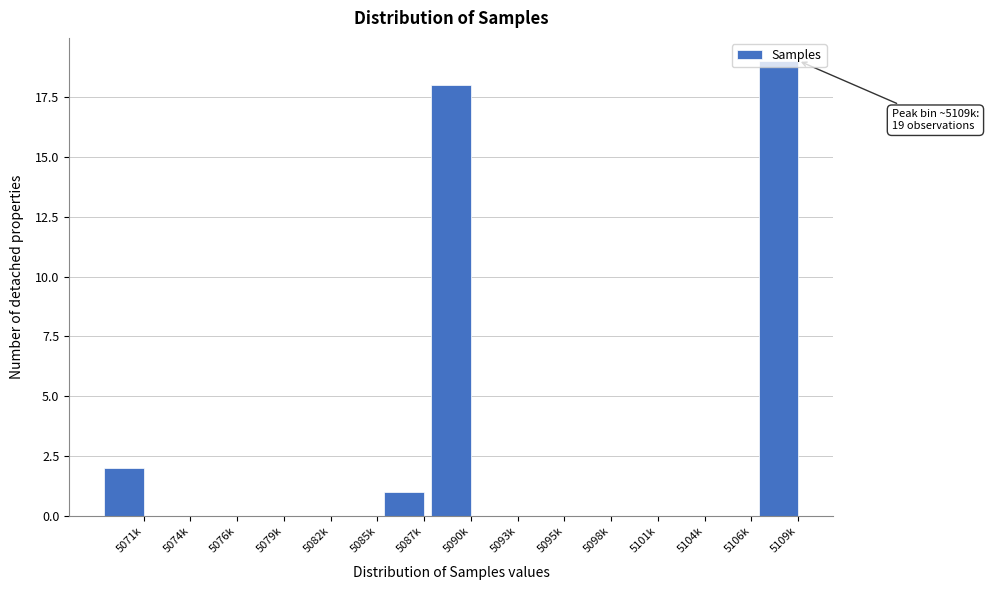

What is the maximum value shown in the chart?

19